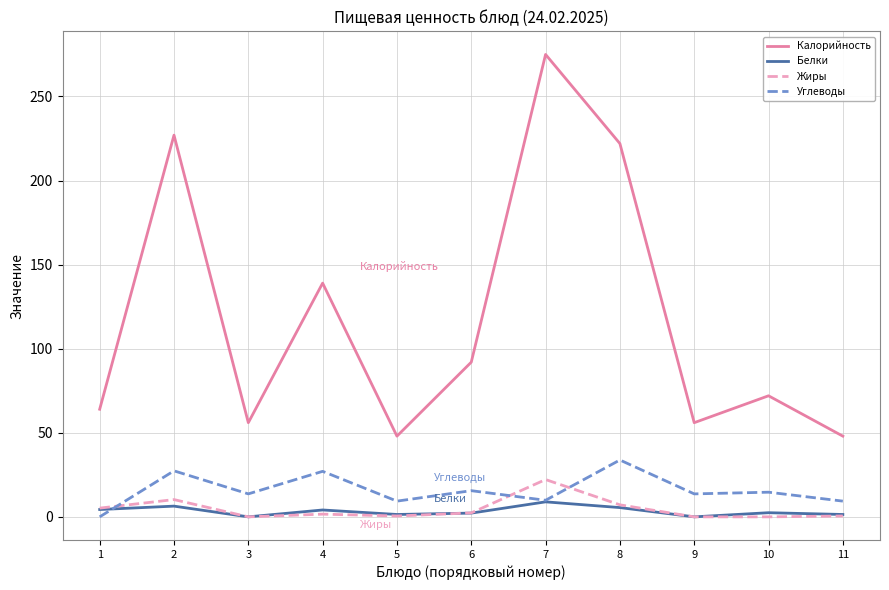

The Жиры series shows 10.3 at 2. True or false?

True